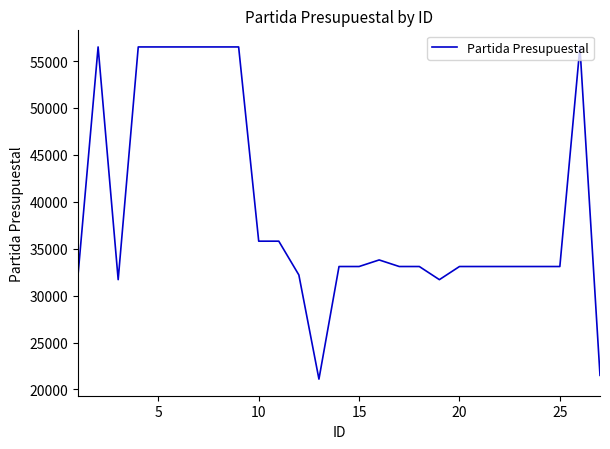

What is the difference between the second highest and minimum values?

35400